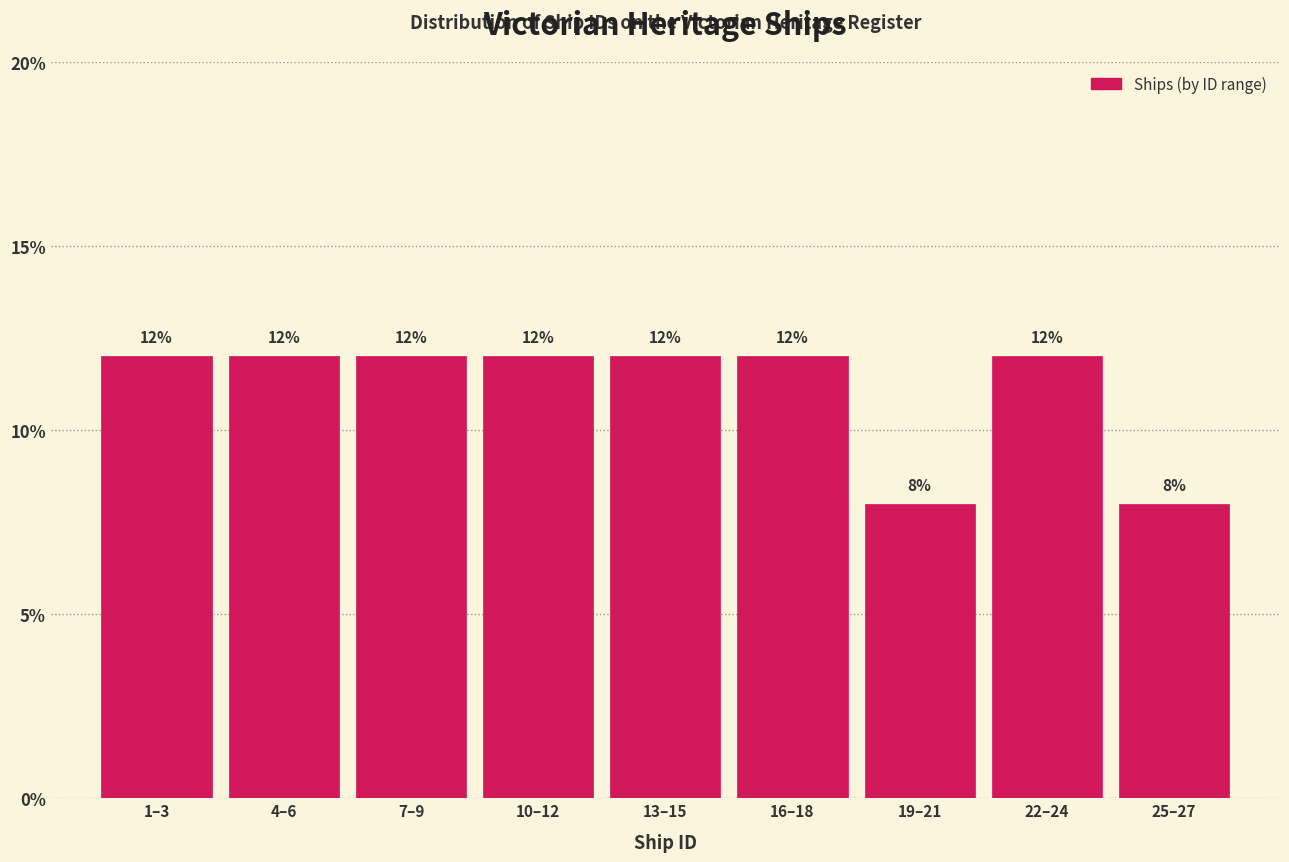

Reading left to right, what are all the values shown in this chart?

1–3=12	4–6=12	7–9=12	10–12=12	13–15=12	16–18=12	19–21=8	22–24=12	25–27=8